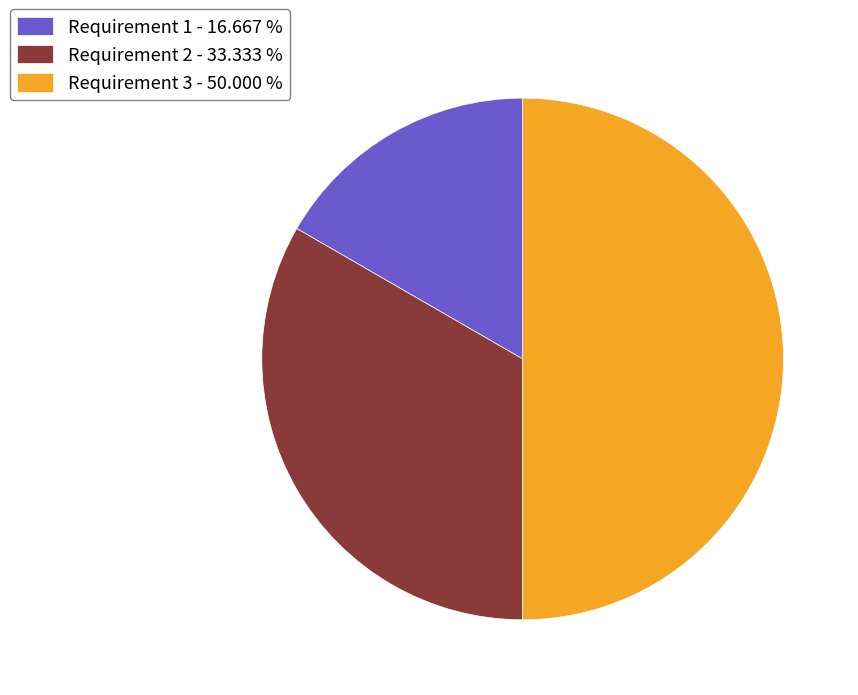

The Requirement 2 slice represents 38% of the pie. True or false?

False